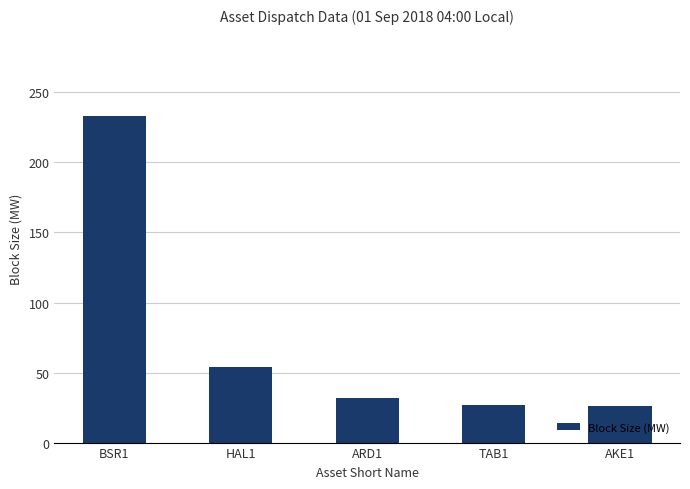

Between BSR1 and ARD1, which is larger?

BSR1